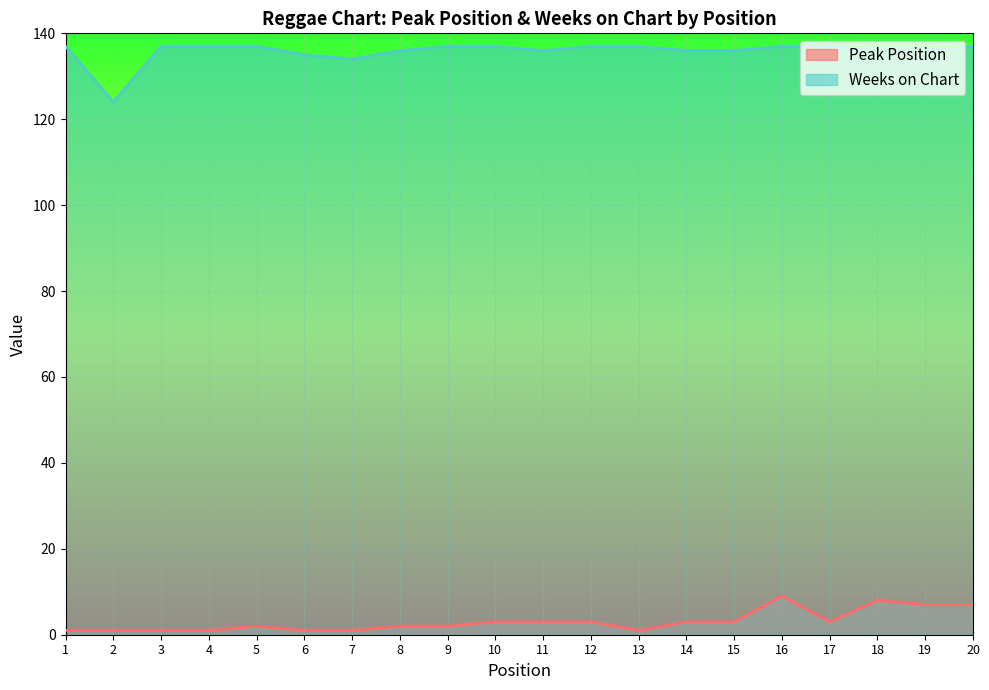

Where is the first local maximum for Peak Position?

5